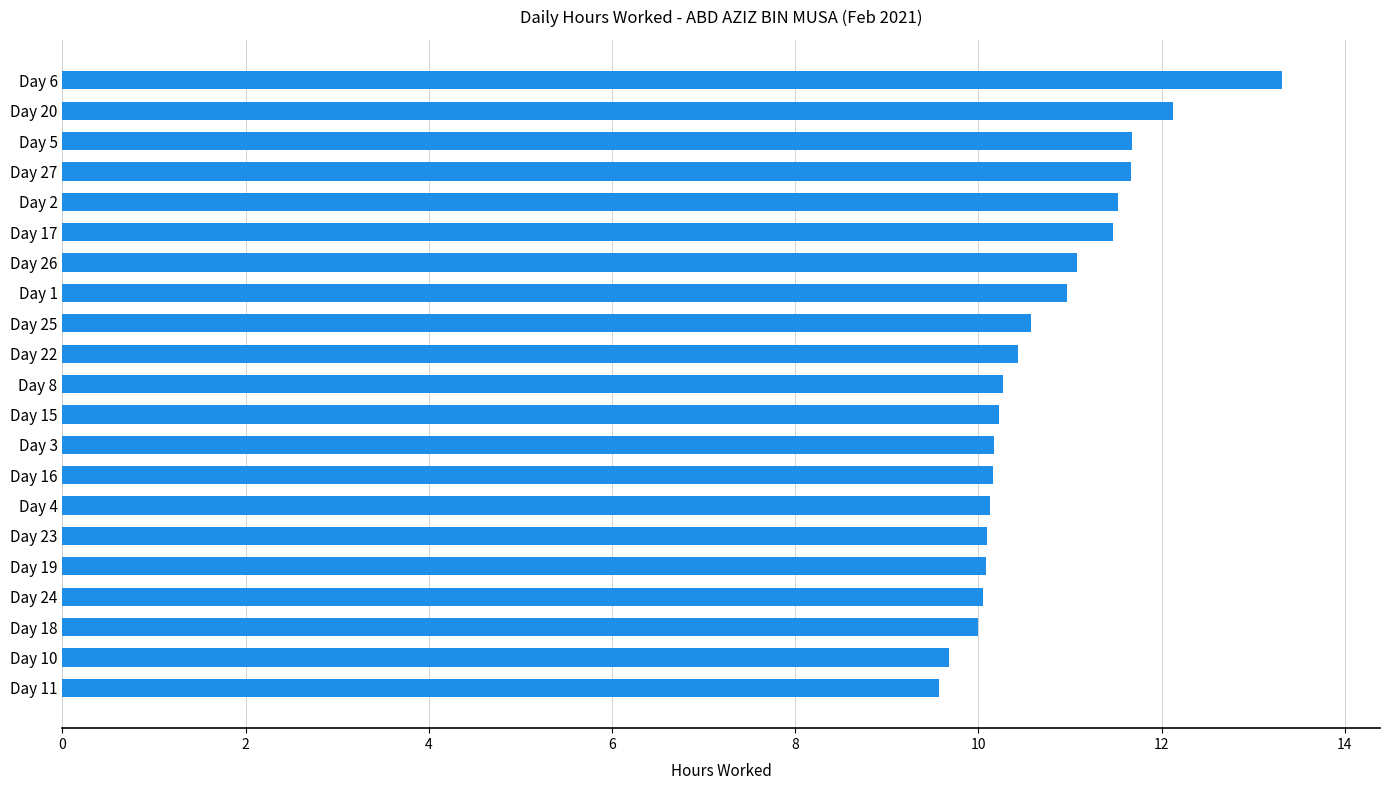

The value at Day 18 is 4.6. True or false?

False